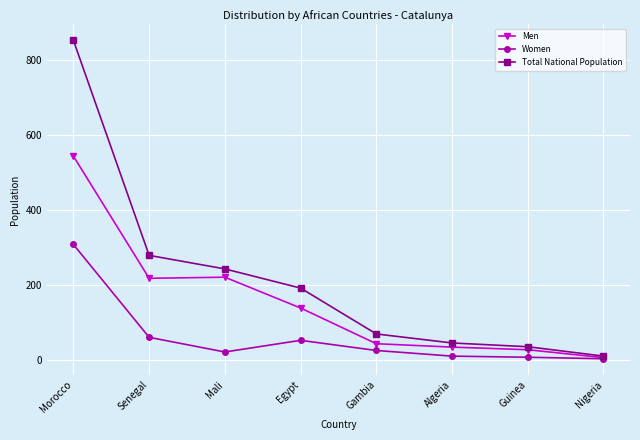

At which label is Women closest to 156?

Senegal